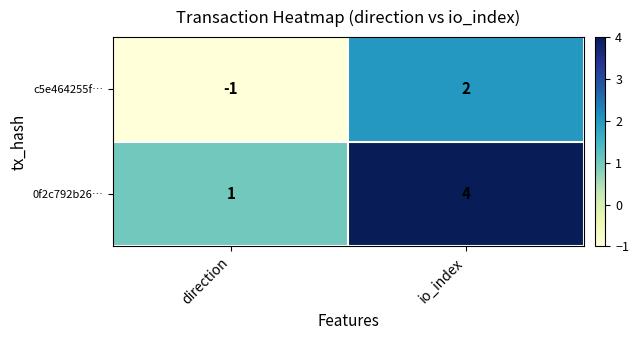

Rank the series by their maximum value, from lowest to highest.

c5e464255f…, 0f2c792b26…